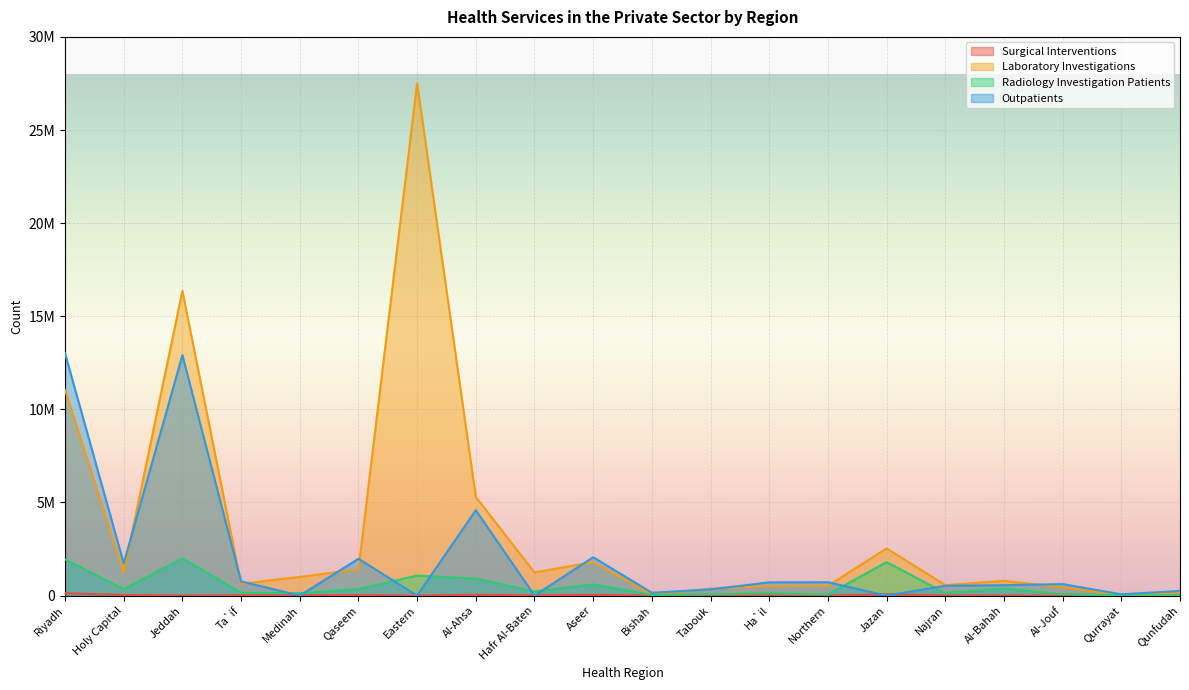

How many categories are shown in the chart?

20